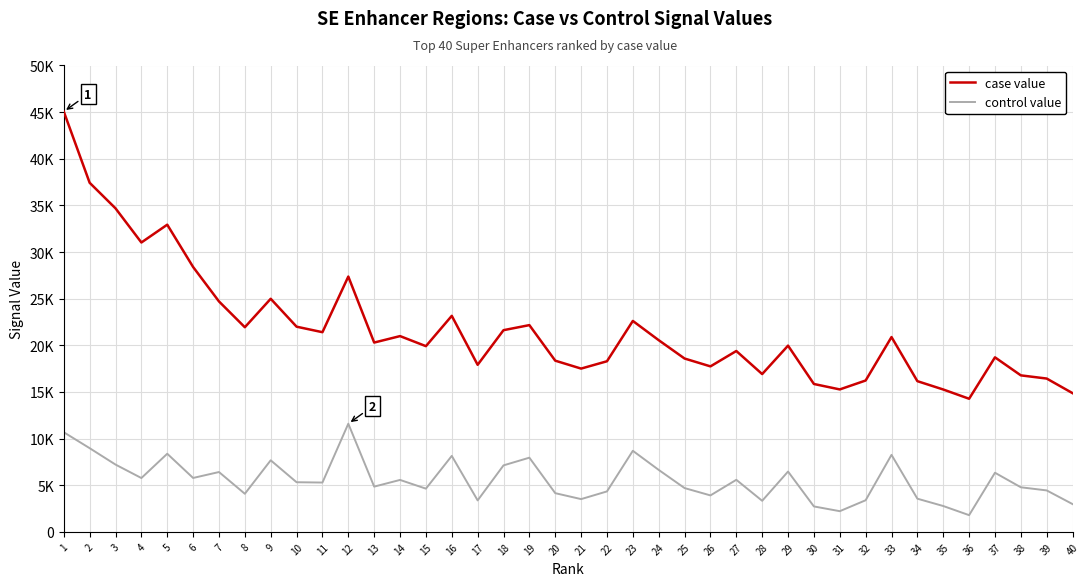

Reading left to right, transcribe all the data shown in this chart.

case value: 1=45059.0	2=37428.5	3=34685.7	4=31024.1	5=32933.5	6=28398.4	7=24706.0	8=21939.1	9=24991.1	10=21998.6	11=21407.1	12=27371.5	13=20296.7	14=20988.8	15=19911.5	16=23160.1	17=17911.4	18=21624.1	19=22166.6	20=18355.0	21=17505.5	22=18291.8	23=22615.3	24=20550.9	25=18584.5	26=17742.3	27=19391.5	28=16917.9	29=19965.6	30=15855.1	31=15272.0	32=16227.8	33=20885.6	34=16158.3	35=15264.9	36=14272.0	37=18711.6	38=16779.3	39=16437.5	40=14872.1
control value: 1=10681.5	2=8974.1	3=7216.0	4=5771.4	5=8377.0	6=5780.2	7=6415.6	8=4084.8	9=7674.4	10=5321.8	11=5288.6	12=11597.2	13=4851.9	14=5568.9	15=4633.9	16=8145.9	17=3375.5	18=7129.6	19=7954.7	20=4150.1	21=3512.9	22=4337.7	23=8692.2	24=6644.0	25=4695.9	26=3909.3	27=5581.5	28=3332.2	29=6468.0	30=2727.9	31=2218.4	32=3390.1	33=8256.1	34=3557.7	35=2771.8	36=1791.9	37=6339.9	38=4780.7	39=4444.1	40=2978.5